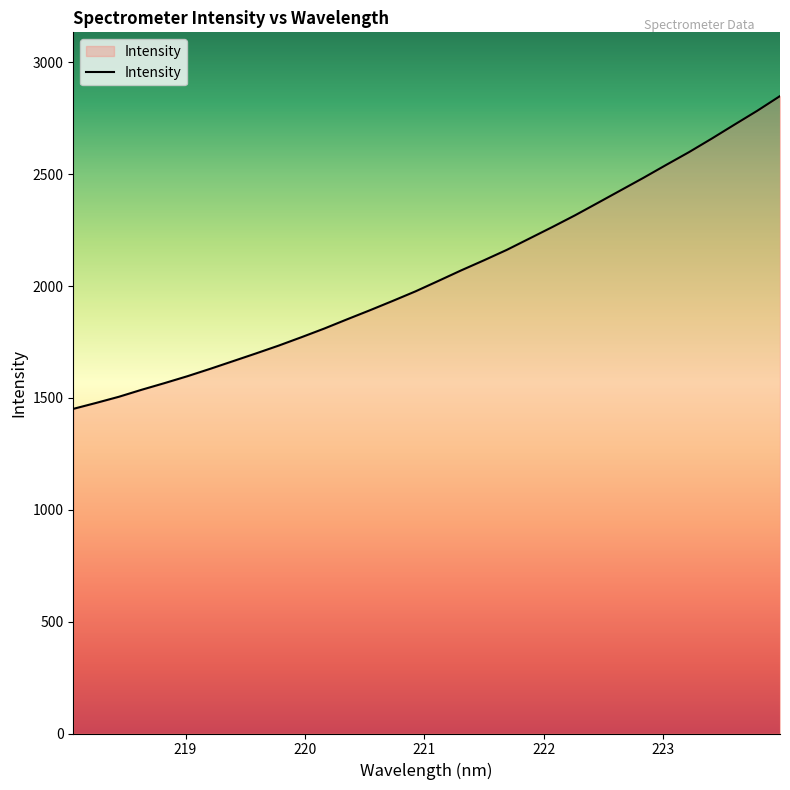

What is the difference between the maximum and minimum values?

1397.9